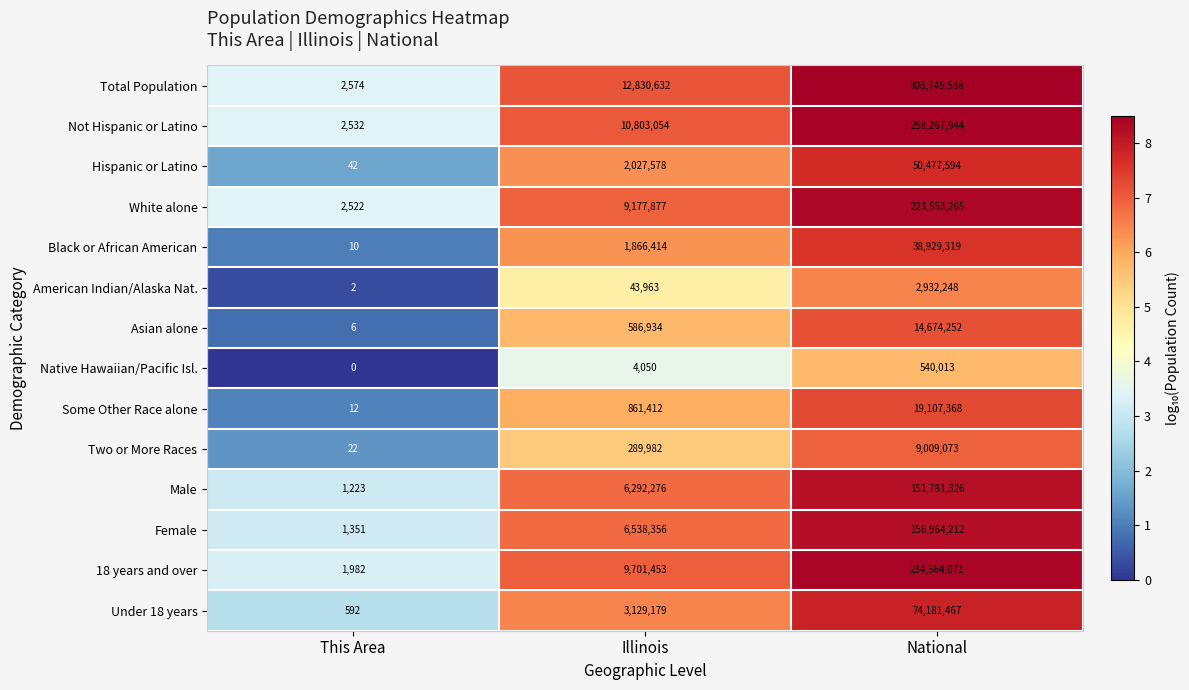

Which series has the widest spread of values?

Total Population